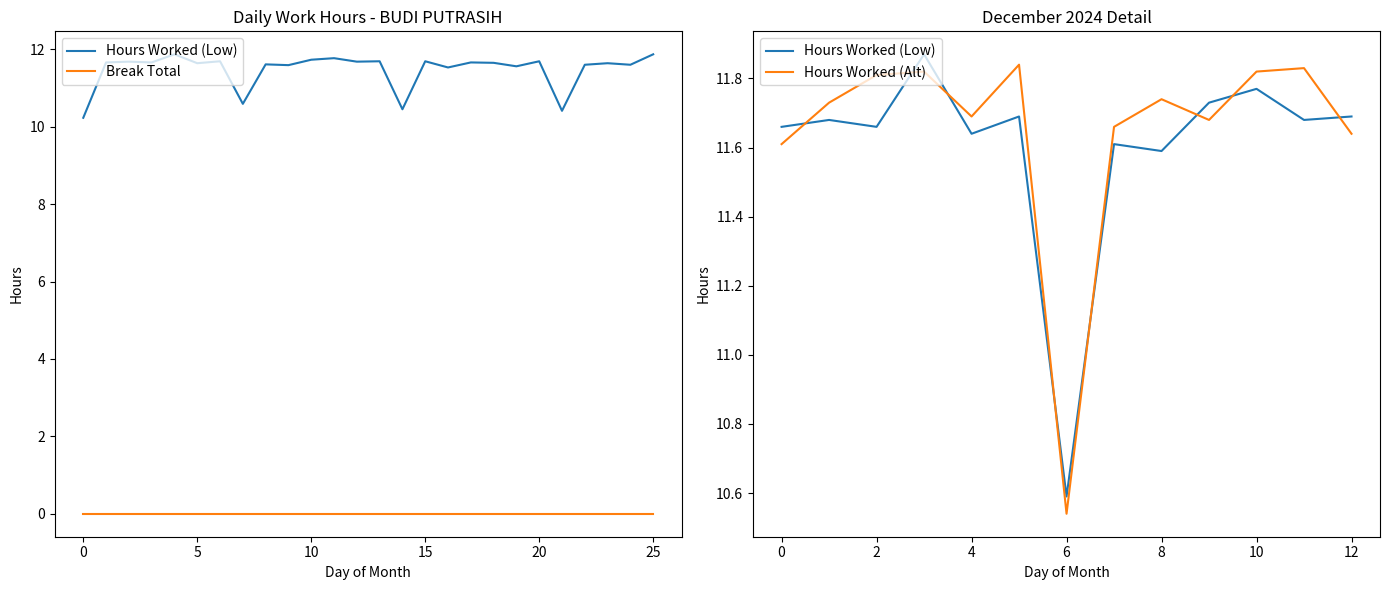

The value at 3 is 16.1. True or false?

False